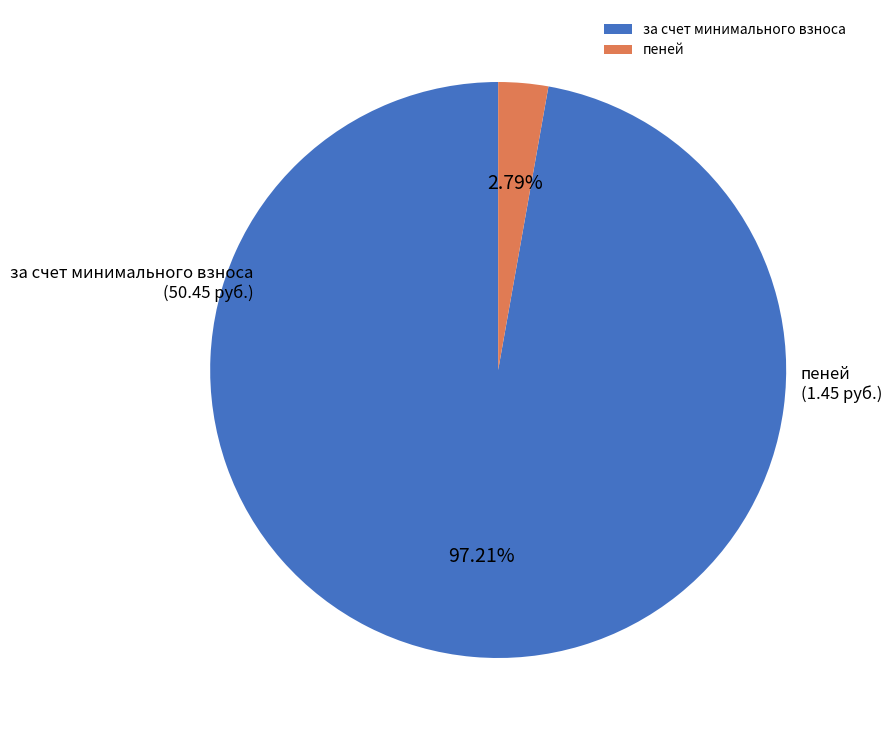

What is the largest slice in the pie chart?

за счет минимального взноса